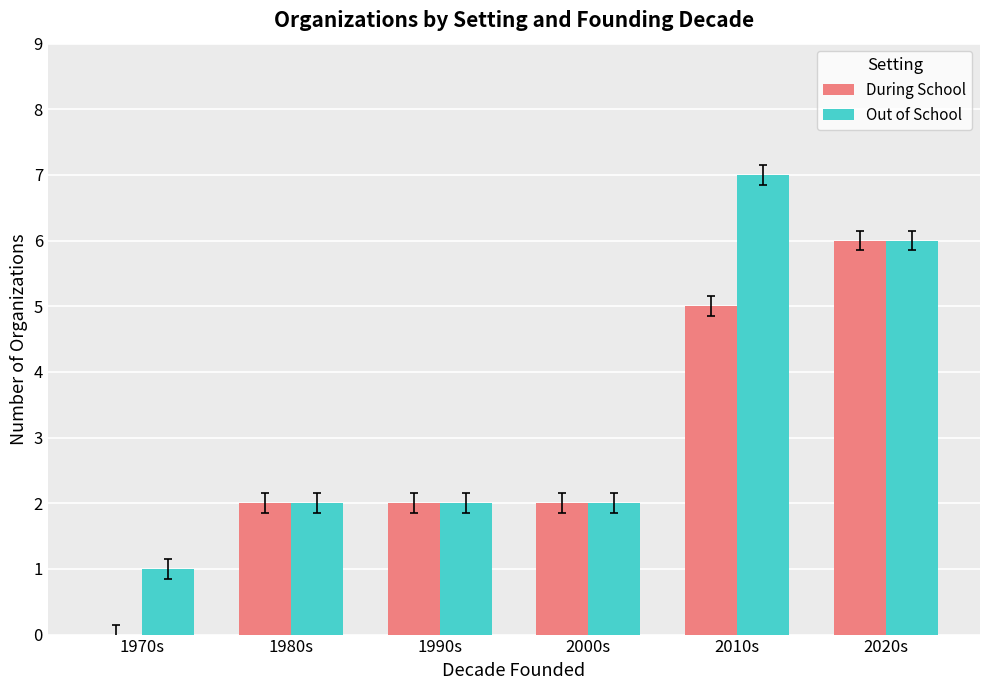

Does the chart contain stacked bars?

No